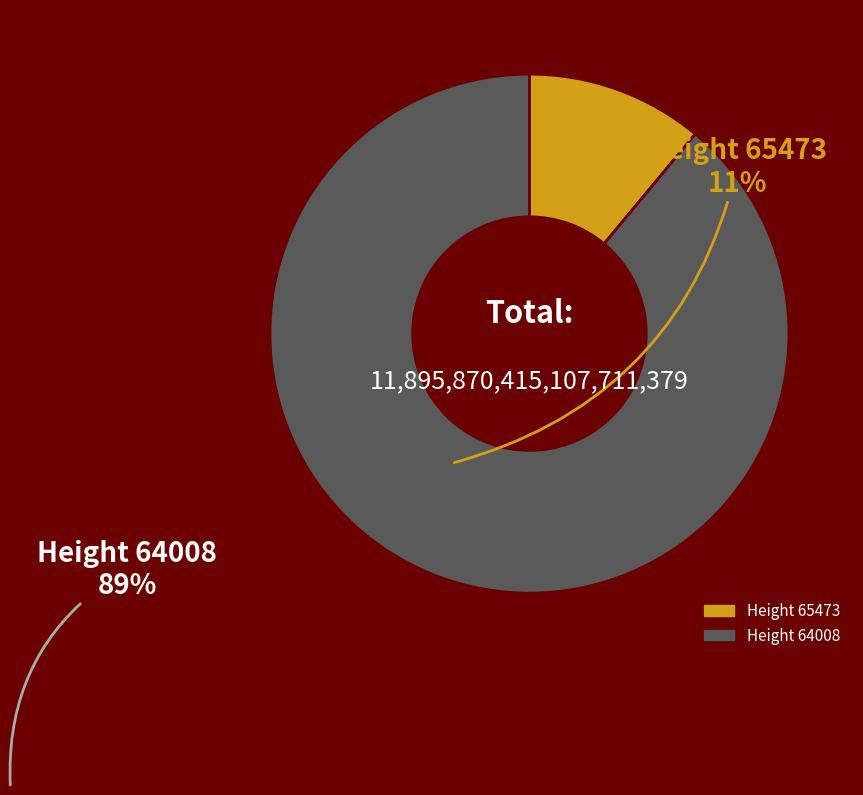

Is there a majority slice in this chart?

Yes